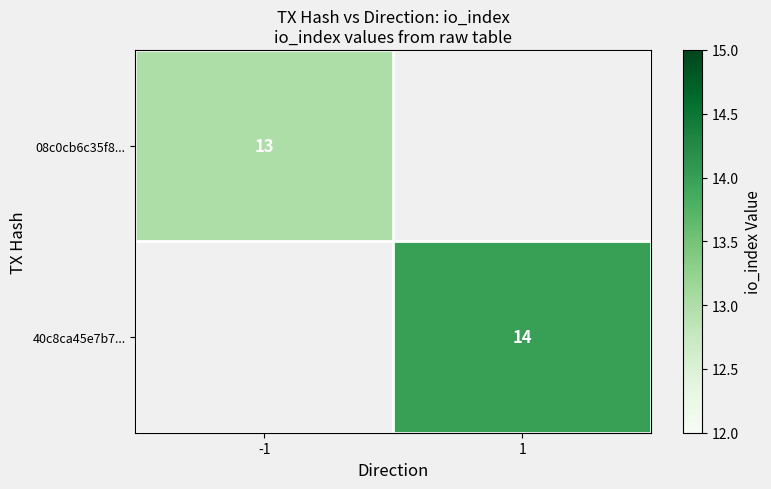

At how many categories does at least one series exceed 13?

1